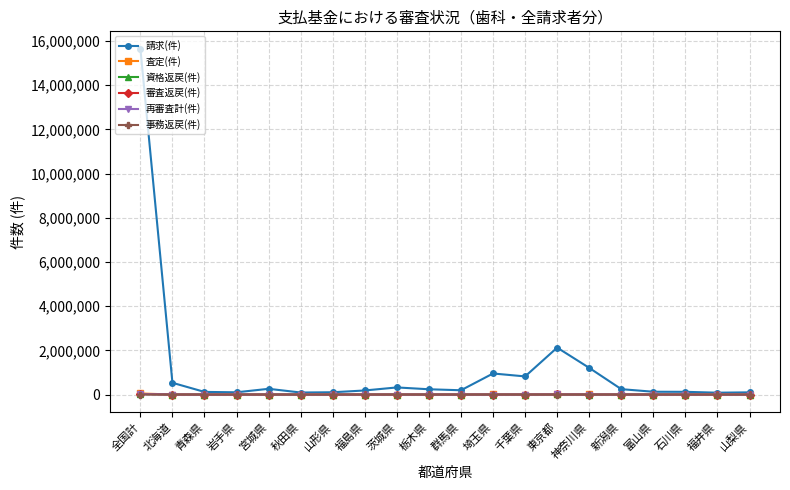

What is the average value of the 事務返戻(件) series?

189